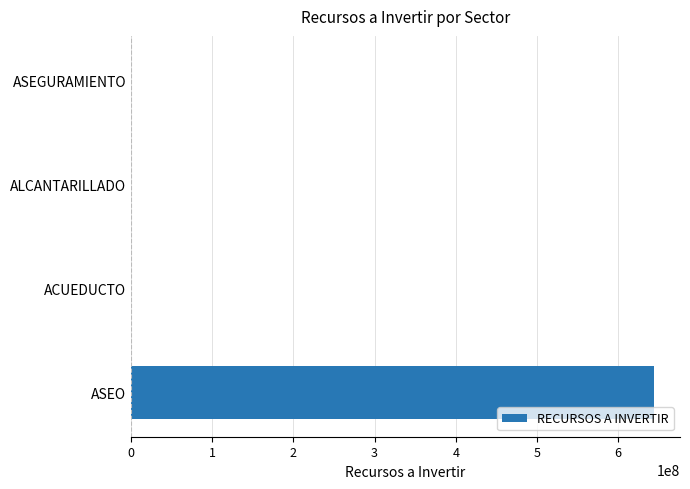

What is the sum of the values at ALCANTARILLADO and ASEO?

643875259